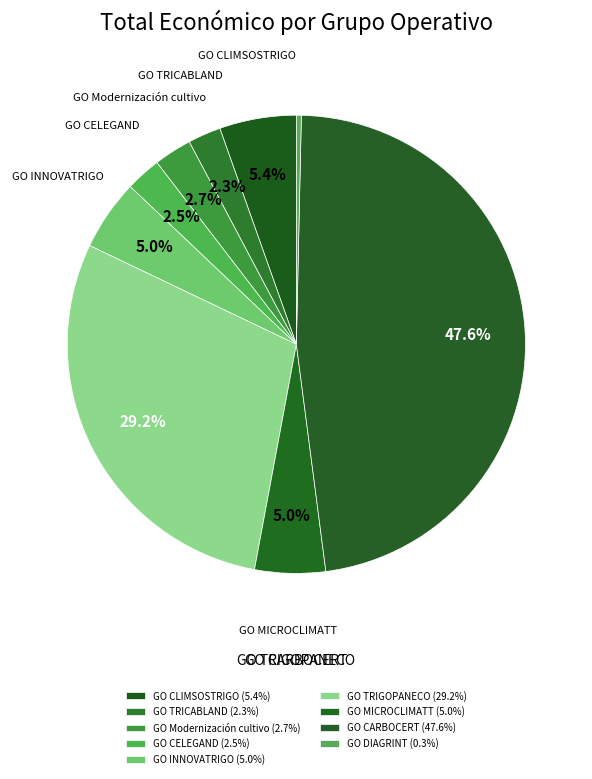

How many segments does this pie chart have?

9